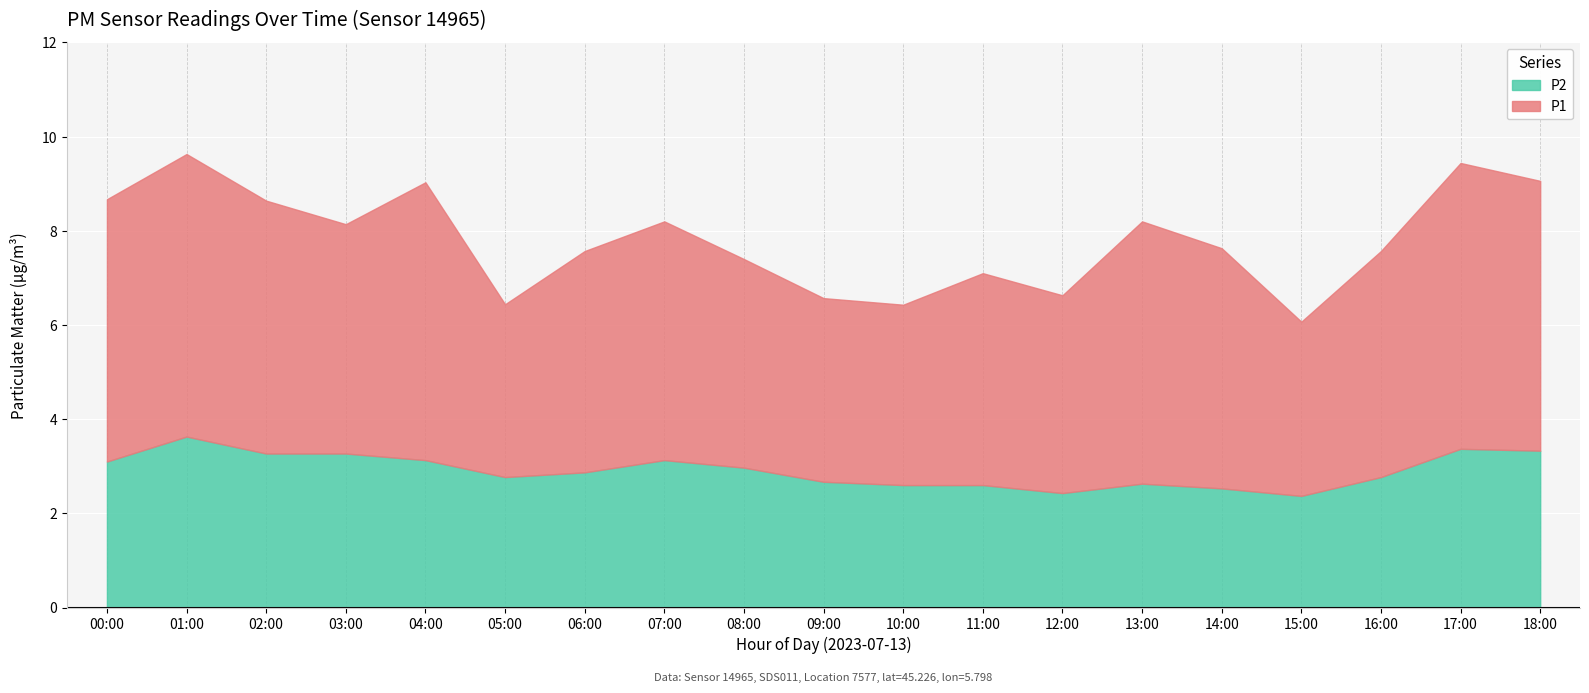

What is the difference between the P2 values at 10:00 and 07:00?

0.5